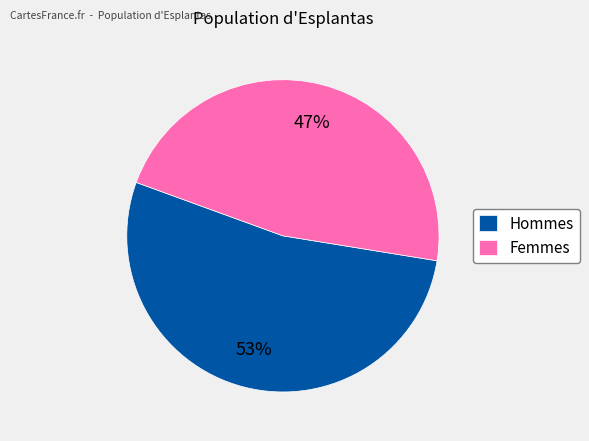

Which slice is the largest?

Hommes